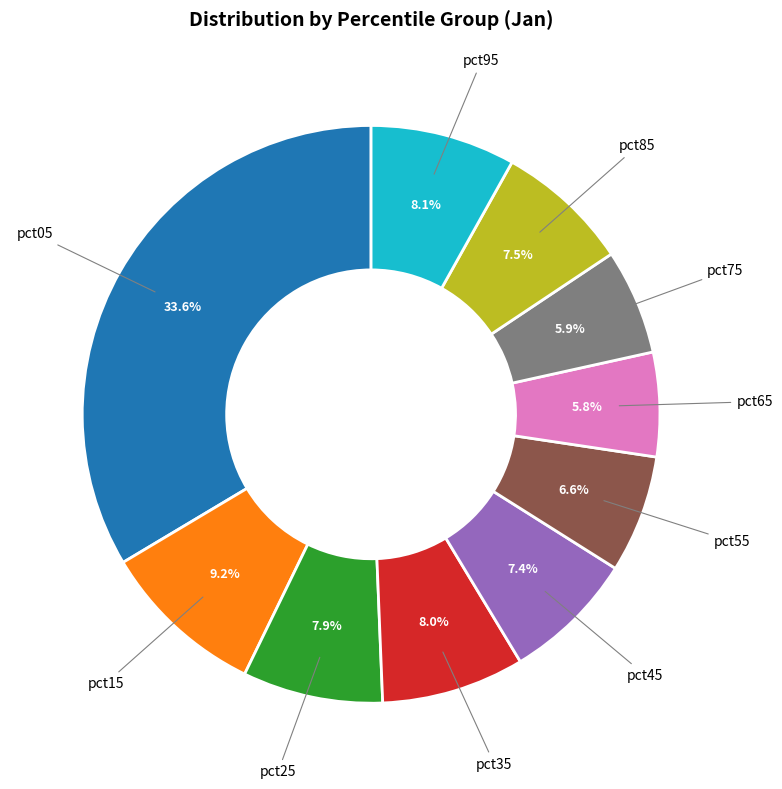

What percentage do pct75 and pct65 together represent?

11.7%